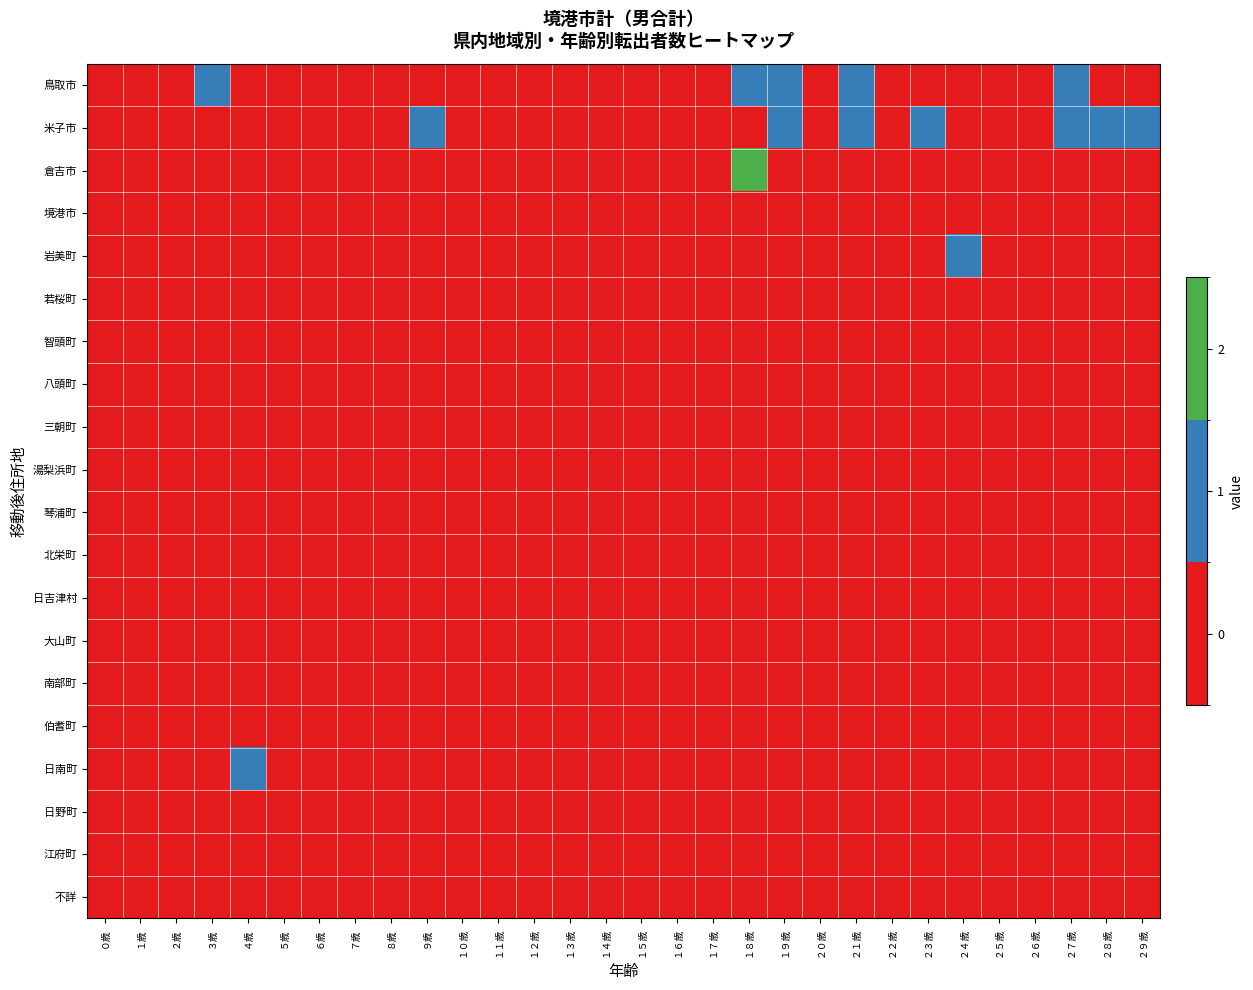

Reading right to left, list all the values displayed in this chart.

鳥取市: ２９歳=0	２８歳=0	２７歳=1	２６歳=0	２５歳=0	２４歳=0	２３歳=0	２２歳=0	２１歳=1	２０歳=0	１９歳=1	１８歳=1	１７歳=0	１６歳=0	１５歳=0	１４歳=0	１３歳=0	１２歳=0	１１歳=0	１０歳=0	９歳=0	８歳=0	７歳=0	６歳=0	５歳=0	４歳=0	３歳=1	２歳=0	１歳=0	０歳=0
米子市: ２９歳=1	２８歳=1	２７歳=1	２６歳=0	２５歳=0	２４歳=0	２３歳=1	２２歳=0	２１歳=1	２０歳=0	１９歳=1	１８歳=0	１７歳=0	１６歳=0	１５歳=0	１４歳=0	１３歳=0	１２歳=0	１１歳=0	１０歳=0	９歳=1	８歳=0	７歳=0	６歳=0	５歳=0	４歳=0	３歳=0	２歳=0	１歳=0	０歳=0
倉吉市: ２９歳=0	２８歳=0	２７歳=0	２６歳=0	２５歳=0	２４歳=0	２３歳=0	２２歳=0	２１歳=0	２０歳=0	１９歳=0	１８歳=2	１７歳=0	１６歳=0	１５歳=0	１４歳=0	１３歳=0	１２歳=0	１１歳=0	１０歳=0	９歳=0	８歳=0	７歳=0	６歳=0	５歳=0	４歳=0	３歳=0	２歳=0	１歳=0	０歳=0
境港市: ２９歳=0	２８歳=0	２７歳=0	２６歳=0	２５歳=0	２４歳=0	２３歳=0	２２歳=0	２１歳=0	２０歳=0	１９歳=0	１８歳=0	１７歳=0	１６歳=0	１５歳=0	１４歳=0	１３歳=0	１２歳=0	１１歳=0	１０歳=0	９歳=0	８歳=0	７歳=0	６歳=0	５歳=0	４歳=0	３歳=0	２歳=0	１歳=0	０歳=0
岩美町: ２９歳=0	２８歳=0	２７歳=0	２６歳=0	２５歳=0	２４歳=1	２３歳=0	２２歳=0	２１歳=0	２０歳=0	１９歳=0	１８歳=0	１７歳=0	１６歳=0	１５歳=0	１４歳=0	１３歳=0	１２歳=0	１１歳=0	１０歳=0	９歳=0	８歳=0	７歳=0	６歳=0	５歳=0	４歳=0	３歳=0	２歳=0	１歳=0	０歳=0
若桜町: ２９歳=0	２８歳=0	２７歳=0	２６歳=0	２５歳=0	２４歳=0	２３歳=0	２２歳=0	２１歳=0	２０歳=0	１９歳=0	１８歳=0	１７歳=0	１６歳=0	１５歳=0	１４歳=0	１３歳=0	１２歳=0	１１歳=0	１０歳=0	９歳=0	８歳=0	７歳=0	６歳=0	５歳=0	４歳=0	３歳=0	２歳=0	１歳=0	０歳=0
智頭町: ２９歳=0	２８歳=0	２７歳=0	２６歳=0	２５歳=0	２４歳=0	２３歳=0	２２歳=0	２１歳=0	２０歳=0	１９歳=0	１８歳=0	１７歳=0	１６歳=0	１５歳=0	１４歳=0	１３歳=0	１２歳=0	１１歳=0	１０歳=0	９歳=0	８歳=0	７歳=0	６歳=0	５歳=0	４歳=0	３歳=0	２歳=0	１歳=0	０歳=0
八頭町: ２９歳=0	２８歳=0	２７歳=0	２６歳=0	２５歳=0	２４歳=0	２３歳=0	２２歳=0	２１歳=0	２０歳=0	１９歳=0	１８歳=0	１７歳=0	１６歳=0	１５歳=0	１４歳=0	１３歳=0	１２歳=0	１１歳=0	１０歳=0	９歳=0	８歳=0	７歳=0	６歳=0	５歳=0	４歳=0	３歳=0	２歳=0	１歳=0	０歳=0
三朝町: ２９歳=0	２８歳=0	２７歳=0	２６歳=0	２５歳=0	２４歳=0	２３歳=0	２２歳=0	２１歳=0	２０歳=0	１９歳=0	１８歳=0	１７歳=0	１６歳=0	１５歳=0	１４歳=0	１３歳=0	１２歳=0	１１歳=0	１０歳=0	９歳=0	８歳=0	７歳=0	６歳=0	５歳=0	４歳=0	３歳=0	２歳=0	１歳=0	０歳=0
湯梨浜町: ２９歳=0	２８歳=0	２７歳=0	２６歳=0	２５歳=0	２４歳=0	２３歳=0	２２歳=0	２１歳=0	２０歳=0	１９歳=0	１８歳=0	１７歳=0	１６歳=0	１５歳=0	１４歳=0	１３歳=0	１２歳=0	１１歳=0	１０歳=0	９歳=0	８歳=0	７歳=0	６歳=0	５歳=0	４歳=0	３歳=0	２歳=0	１歳=0	０歳=0
琴浦町: ２９歳=0	２８歳=0	２７歳=0	２６歳=0	２５歳=0	２４歳=0	２３歳=0	２２歳=0	２１歳=0	２０歳=0	１９歳=0	１８歳=0	１７歳=0	１６歳=0	１５歳=0	１４歳=0	１３歳=0	１２歳=0	１１歳=0	１０歳=0	９歳=0	８歳=0	７歳=0	６歳=0	５歳=0	４歳=0	３歳=0	２歳=0	１歳=0	０歳=0
北栄町: ２９歳=0	２８歳=0	２７歳=0	２６歳=0	２５歳=0	２４歳=0	２３歳=0	２２歳=0	２１歳=0	２０歳=0	１９歳=0	１８歳=0	１７歳=0	１６歳=0	１５歳=0	１４歳=0	１３歳=0	１２歳=0	１１歳=0	１０歳=0	９歳=0	８歳=0	７歳=0	６歳=0	５歳=0	４歳=0	３歳=0	２歳=0	１歳=0	０歳=0
日吉津村: ２９歳=0	２８歳=0	２７歳=0	２６歳=0	２５歳=0	２４歳=0	２３歳=0	２２歳=0	２１歳=0	２０歳=0	１９歳=0	１８歳=0	１７歳=0	１６歳=0	１５歳=0	１４歳=0	１３歳=0	１２歳=0	１１歳=0	１０歳=0	９歳=0	８歳=0	７歳=0	６歳=0	５歳=0	４歳=0	３歳=0	２歳=0	１歳=0	０歳=0
大山町: ２９歳=0	２８歳=0	２７歳=0	２６歳=0	２５歳=0	２４歳=0	２３歳=0	２２歳=0	２１歳=0	２０歳=0	１９歳=0	１８歳=0	１７歳=0	１６歳=0	１５歳=0	１４歳=0	１３歳=0	１２歳=0	１１歳=0	１０歳=0	９歳=0	８歳=0	７歳=0	６歳=0	５歳=0	４歳=0	３歳=0	２歳=0	１歳=0	０歳=0
南部町: ２９歳=0	２８歳=0	２７歳=0	２６歳=0	２５歳=0	２４歳=0	２３歳=0	２２歳=0	２１歳=0	２０歳=0	１９歳=0	１８歳=0	１７歳=0	１６歳=0	１５歳=0	１４歳=0	１３歳=0	１２歳=0	１１歳=0	１０歳=0	９歳=0	８歳=0	７歳=0	６歳=0	５歳=0	４歳=0	３歳=0	２歳=0	１歳=0	０歳=0
伯耆町: ２９歳=0	２８歳=0	２７歳=0	２６歳=0	２５歳=0	２４歳=0	２３歳=0	２２歳=0	２１歳=0	２０歳=0	１９歳=0	１８歳=0	１７歳=0	１６歳=0	１５歳=0	１４歳=0	１３歳=0	１２歳=0	１１歳=0	１０歳=0	９歳=0	８歳=0	７歳=0	６歳=0	５歳=0	４歳=0	３歳=0	２歳=0	１歳=0	０歳=0
日南町: ２９歳=0	２８歳=0	２７歳=0	２６歳=0	２５歳=0	２４歳=0	２３歳=0	２２歳=0	２１歳=0	２０歳=0	１９歳=0	１８歳=0	１７歳=0	１６歳=0	１５歳=0	１４歳=0	１３歳=0	１２歳=0	１１歳=0	１０歳=0	９歳=0	８歳=0	７歳=0	６歳=0	５歳=0	４歳=1	３歳=0	２歳=0	１歳=0	０歳=0
日野町: ２９歳=0	２８歳=0	２７歳=0	２６歳=0	２５歳=0	２４歳=0	２３歳=0	２２歳=0	２１歳=0	２０歳=0	１９歳=0	１８歳=0	１７歳=0	１６歳=0	１５歳=0	１４歳=0	１３歳=0	１２歳=0	１１歳=0	１０歳=0	９歳=0	８歳=0	７歳=0	６歳=0	５歳=0	４歳=0	３歳=0	２歳=0	１歳=0	０歳=0
江府町: ２９歳=0	２８歳=0	２７歳=0	２６歳=0	２５歳=0	２４歳=0	２３歳=0	２２歳=0	２１歳=0	２０歳=0	１９歳=0	１８歳=0	１７歳=0	１６歳=0	１５歳=0	１４歳=0	１３歳=0	１２歳=0	１１歳=0	１０歳=0	９歳=0	８歳=0	７歳=0	６歳=0	５歳=0	４歳=0	３歳=0	２歳=0	１歳=0	０歳=0
不詳: ２９歳=0	２８歳=0	２７歳=0	２６歳=0	２５歳=0	２４歳=0	２３歳=0	２２歳=0	２１歳=0	２０歳=0	１９歳=0	１８歳=0	１７歳=0	１６歳=0	１５歳=0	１４歳=0	１３歳=0	１２歳=0	１１歳=0	１０歳=0	９歳=0	８歳=0	７歳=0	６歳=0	５歳=0	４歳=0	３歳=0	２歳=0	１歳=0	０歳=0